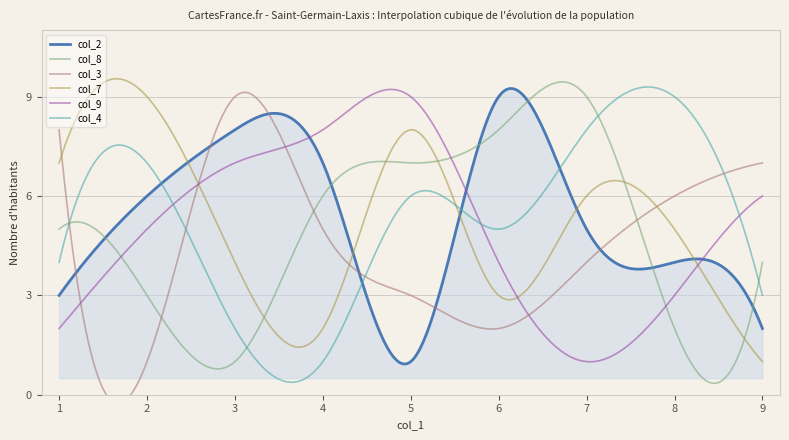

What is the minimum value for col_4?

0.4